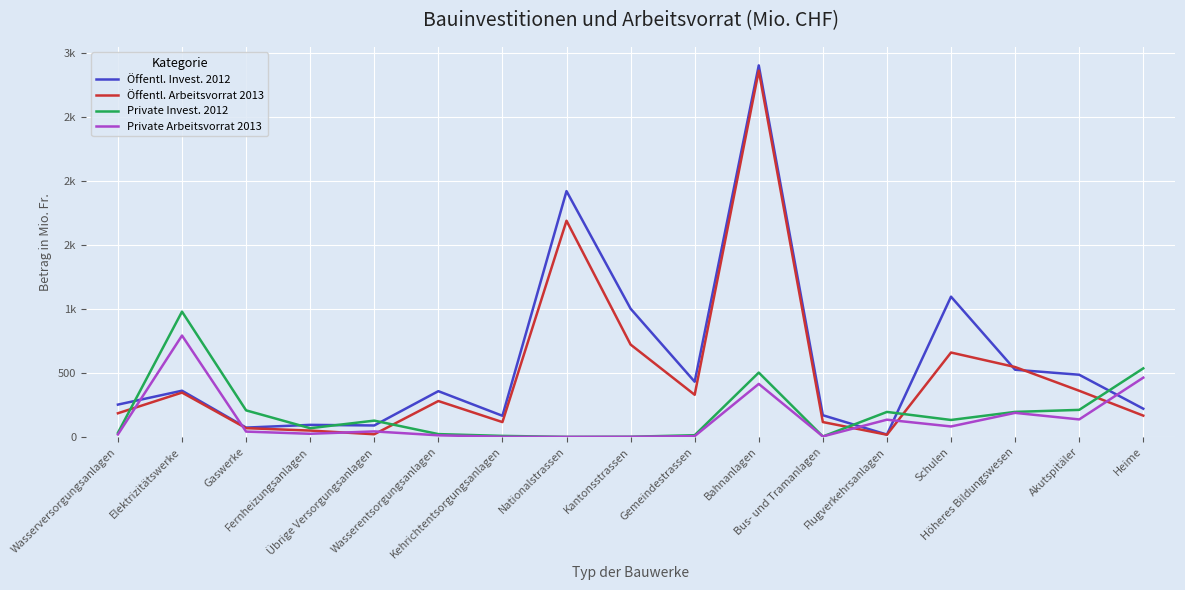

Does the chart display data point markers on the line(s)?

No